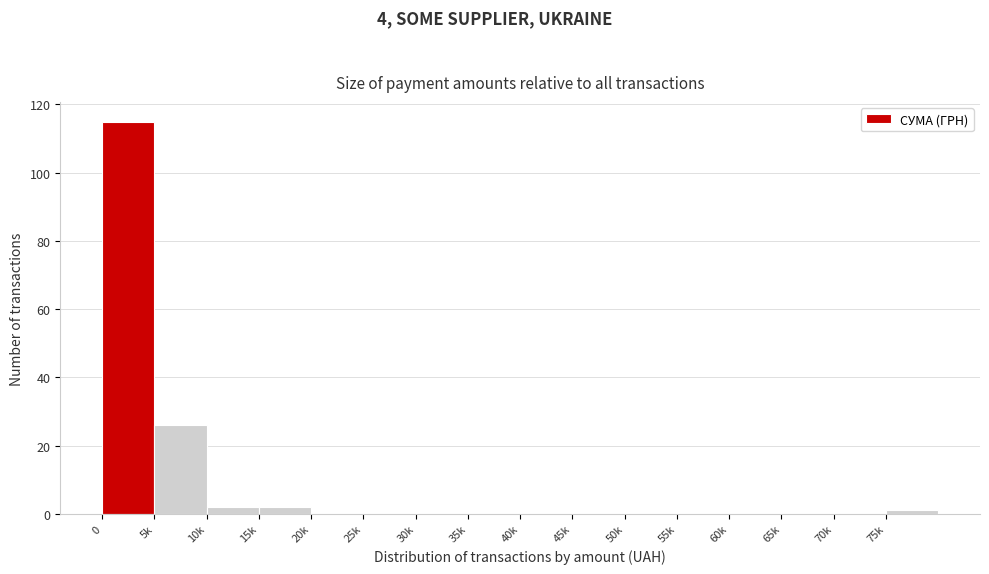

Reading left to right, extract all data points from this chart.

0=115	5k=26	10k=2	15k=2	20k=0	25k=0	30k=0	35k=0	40k=0	45k=0	50k=0	55k=0	60k=0	65k=0	70k=0	75k=1